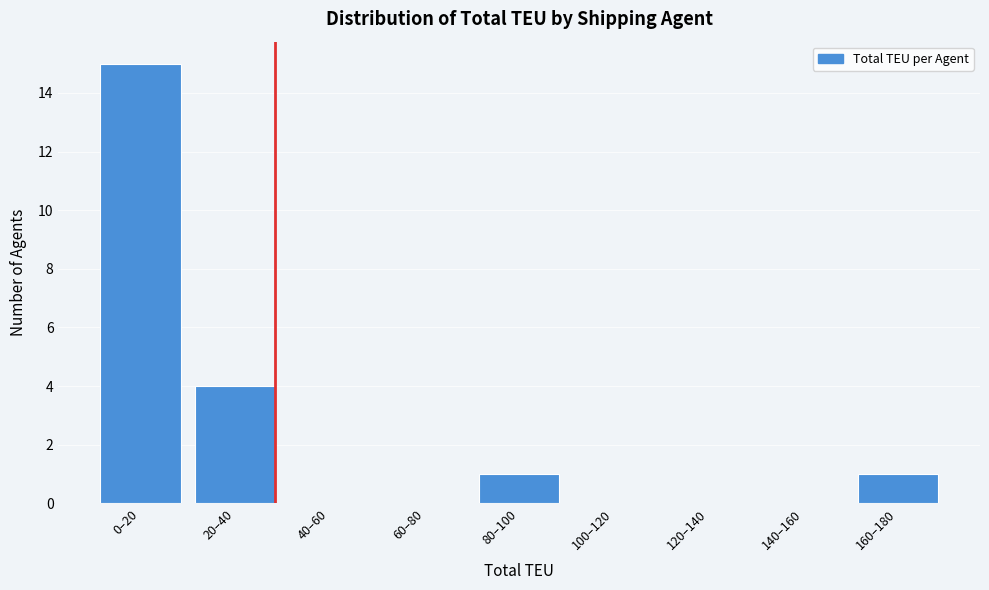

Reading left to right, transcribe all the data shown in this chart.

0–20=15	20–40=4	40–60=0	60–80=0	80–100=1	100–120=0	120–140=0	140–160=0	160–180=1